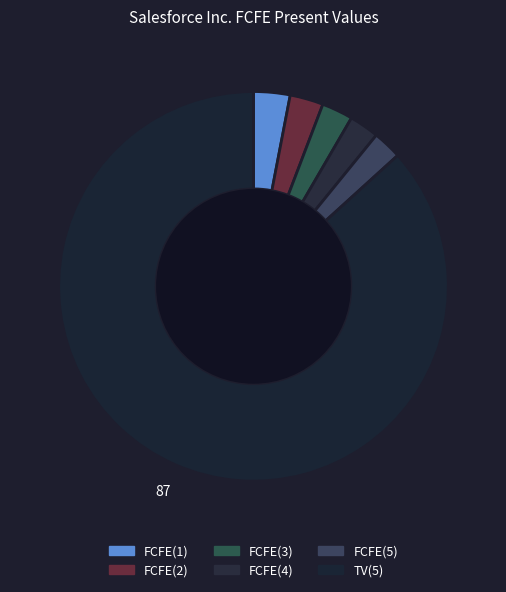

To the nearest percent, what is the difference between the FCFE(2) and TV(5) slice percentages?

84%